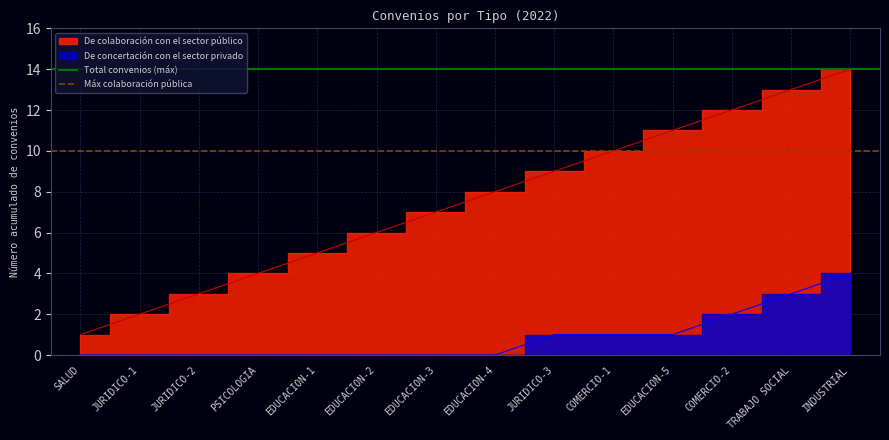

How many lines are shown in the chart?

2